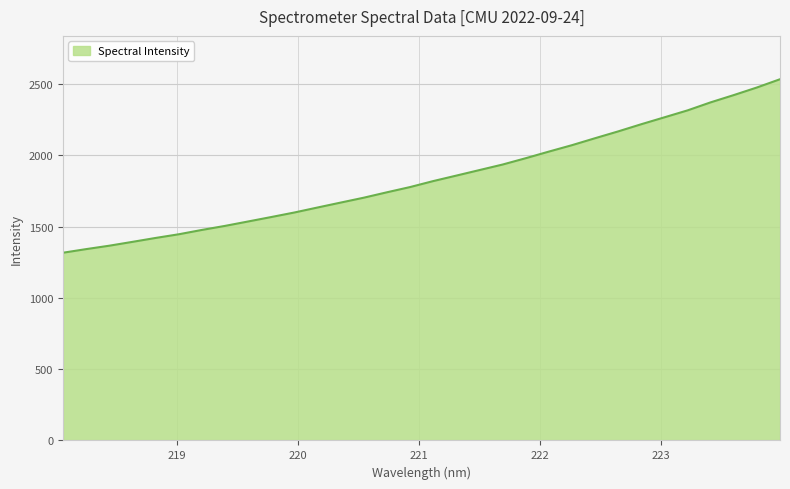

What is the minimum value shown in the chart?

1317.4